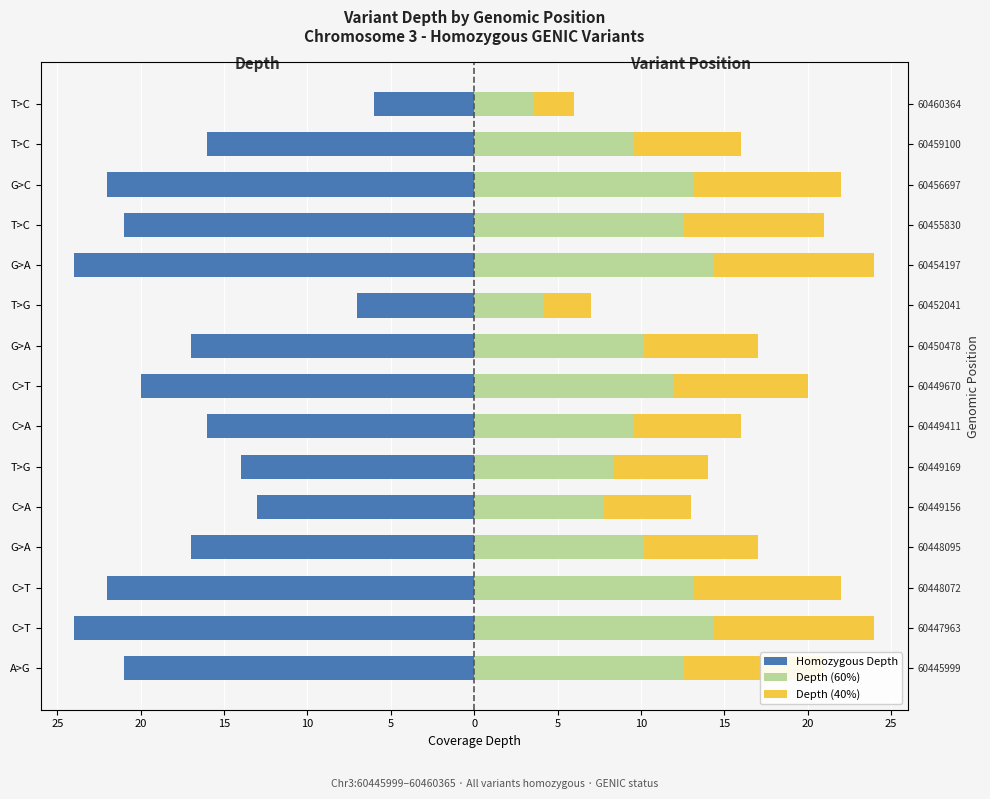

What are all the series names shown in the legend?

Homozygous Depth, Depth (60%), Depth (40%)